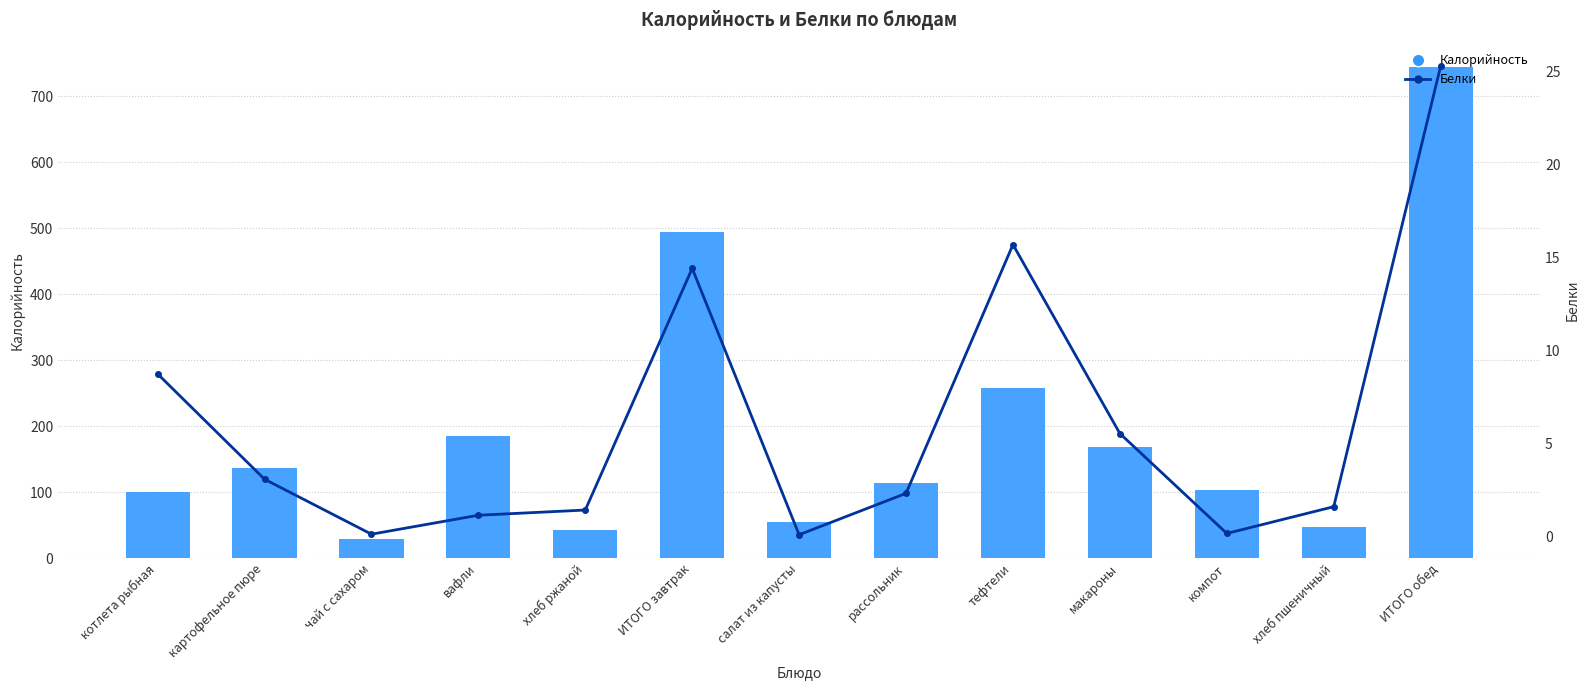

What position from the left is макароны?

10